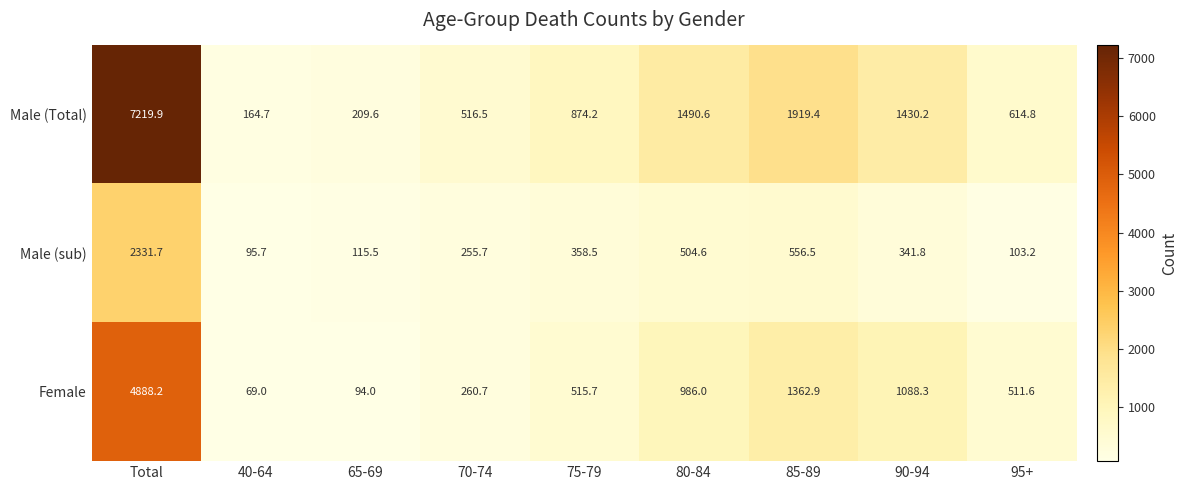

Rank the series by their average value, from highest to lowest.

Male (Total), Female, Male (sub)